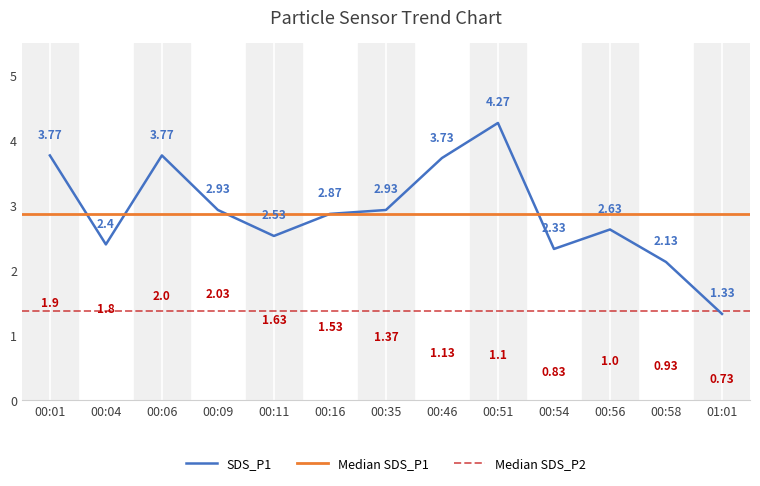

What is the label of the 1st point from the left?

00:01